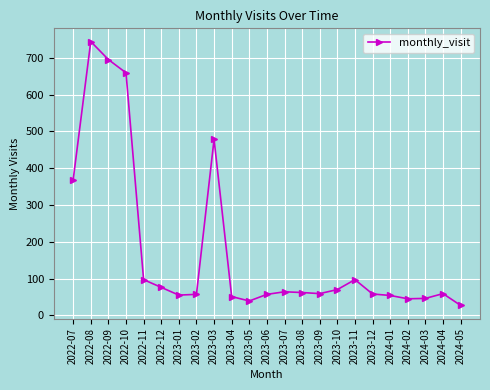

Between 2023-07 and 2024-02, which is larger?

2023-07